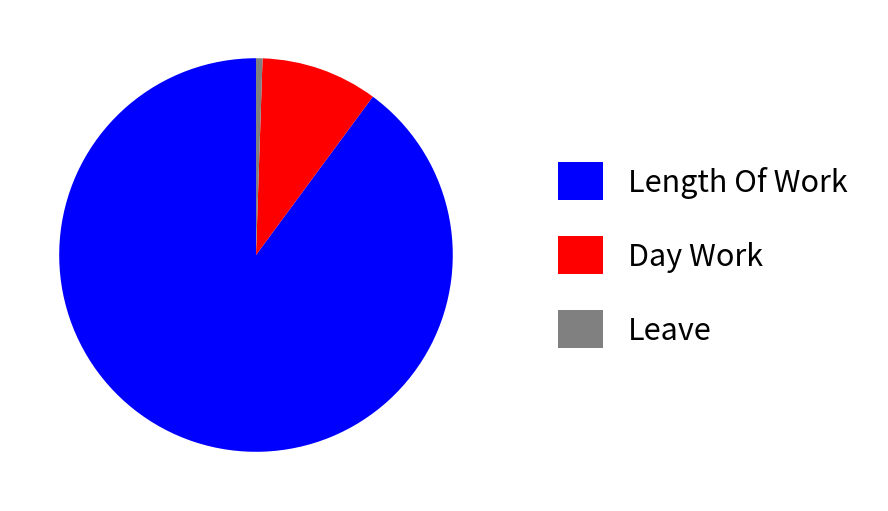

Is there any slice that represents more than half of the pie?

Yes